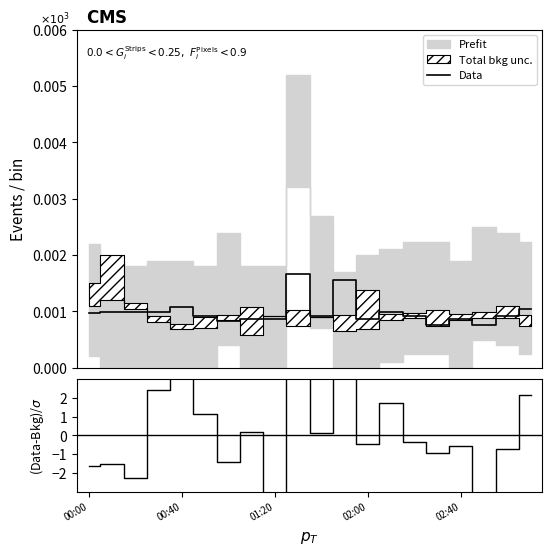

True or false: Data and (Data-Bkg)/σ cross at least once.

True